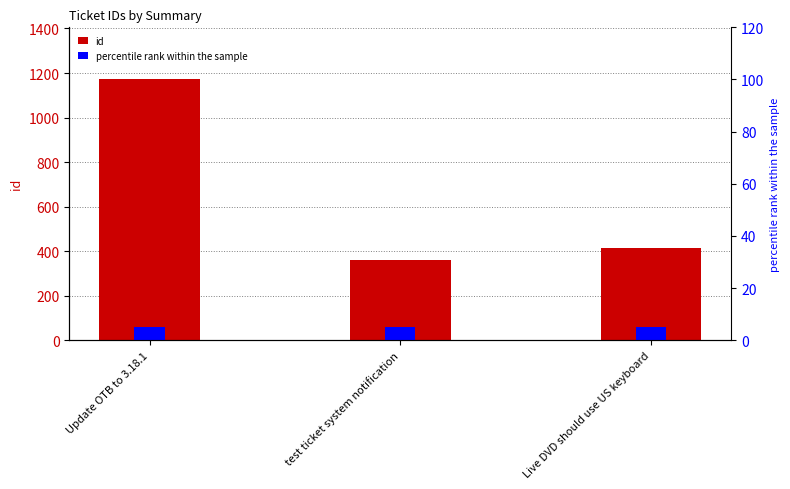

What is the sum of the id values at test ticket system notification and Update OTB to 3.18.1?

1531